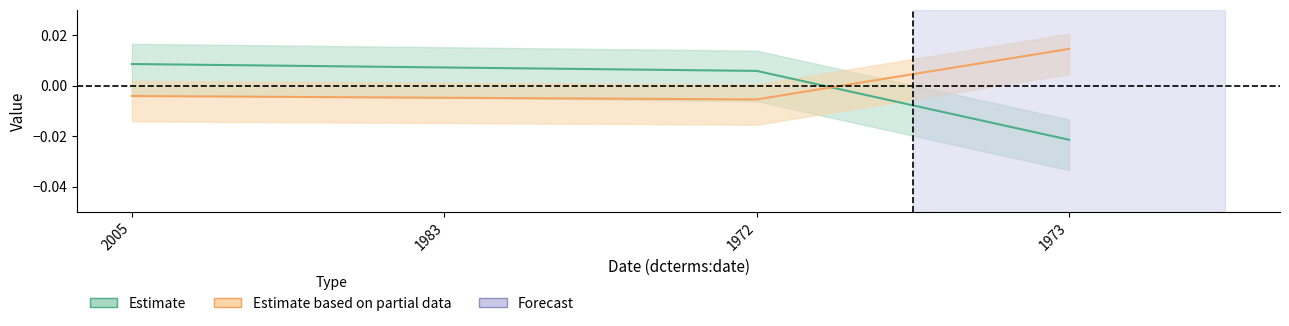

At which category does numPages reach its first local valley?

1972